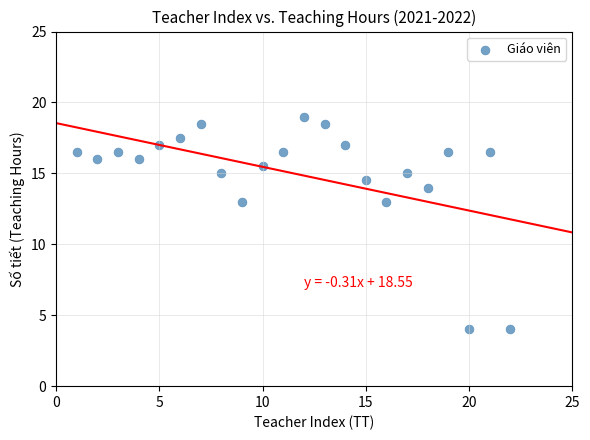

What is the range of X values (max minus min)?

21.0